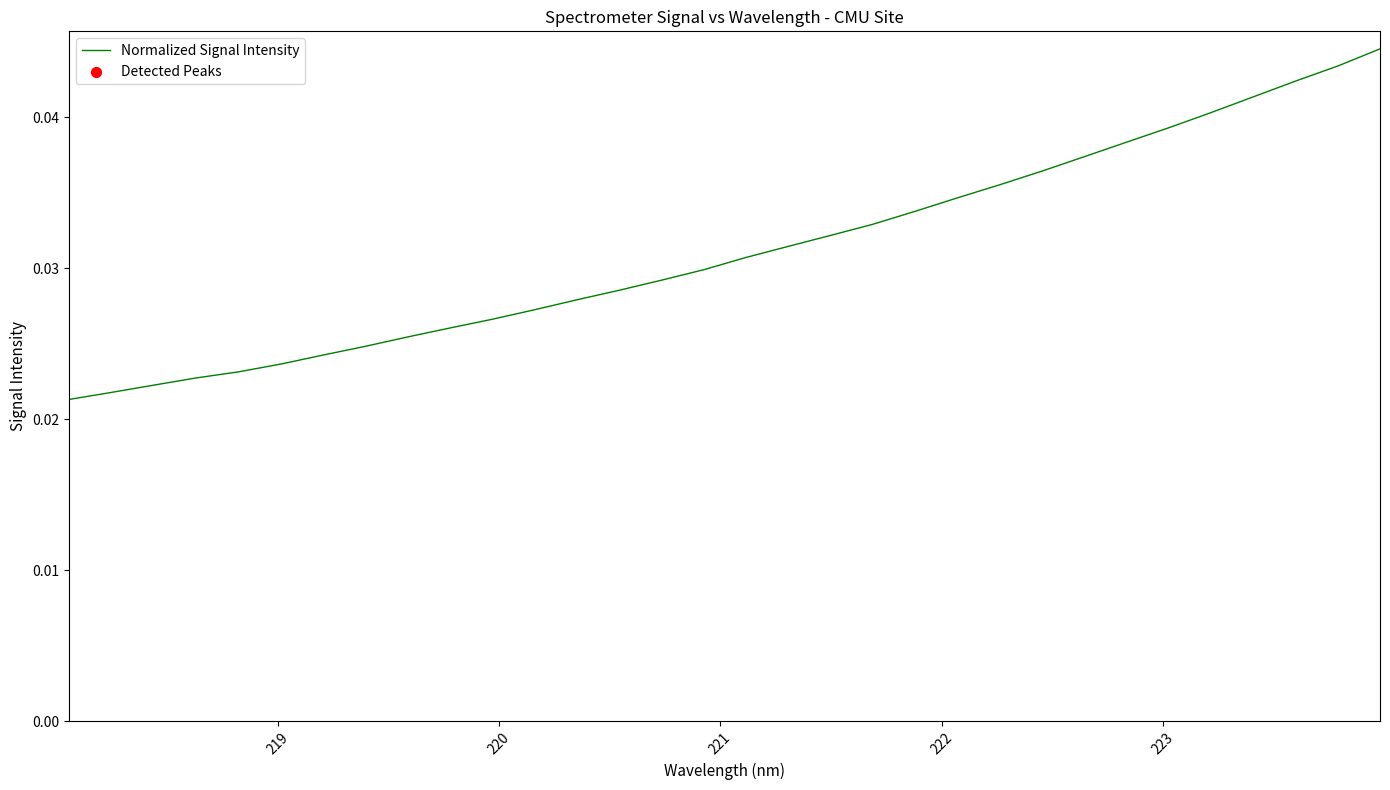

How many lines are shown in the chart?

1